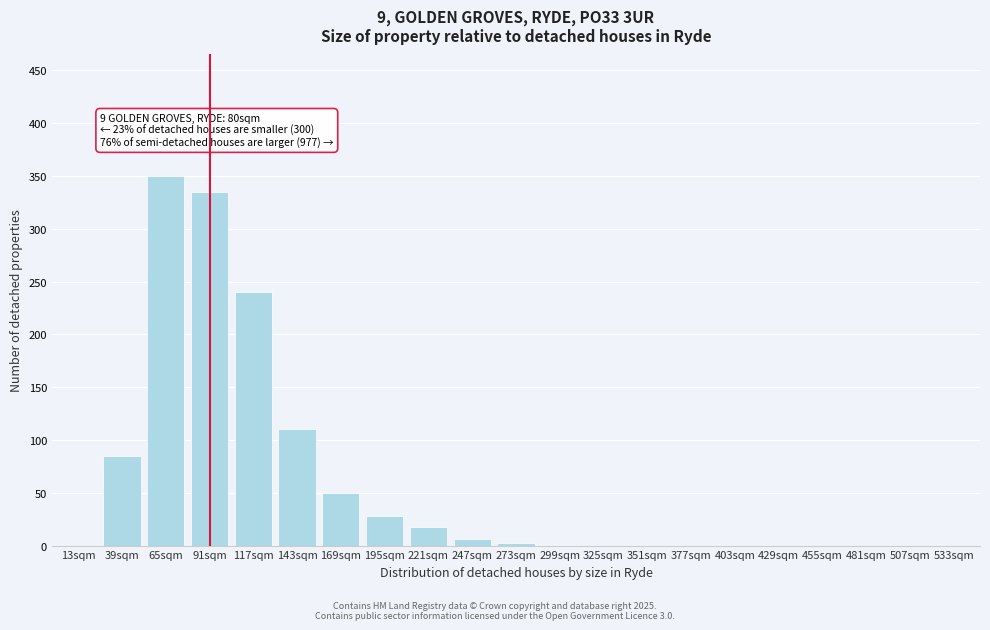

What is the greatest value displayed?

350